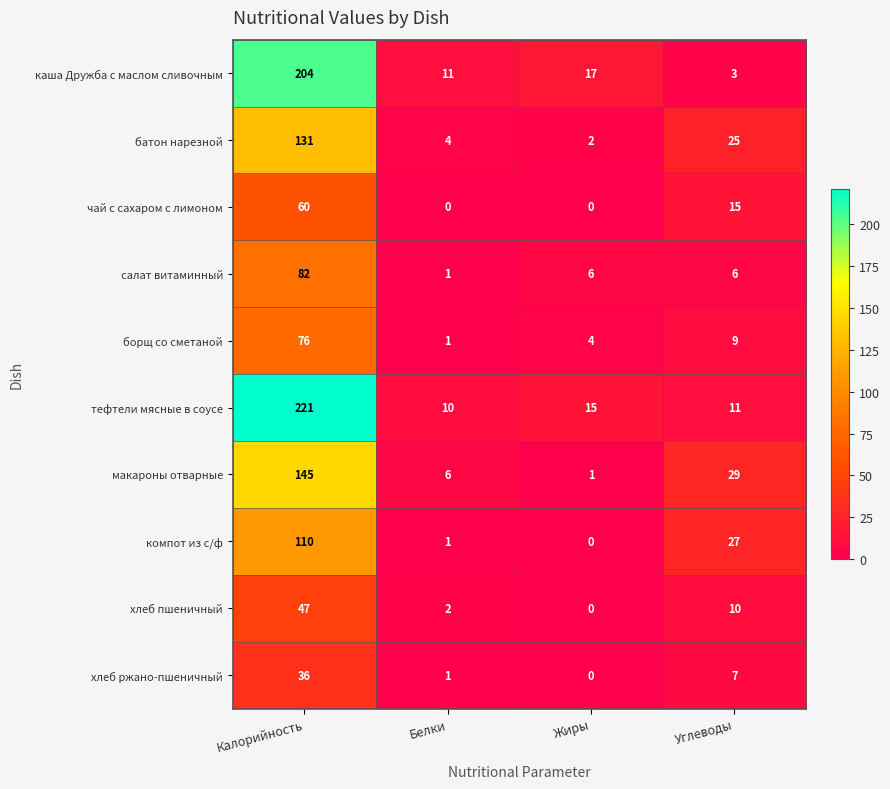

Is it true that макароны отварные equals 29 at Углеводы?

True